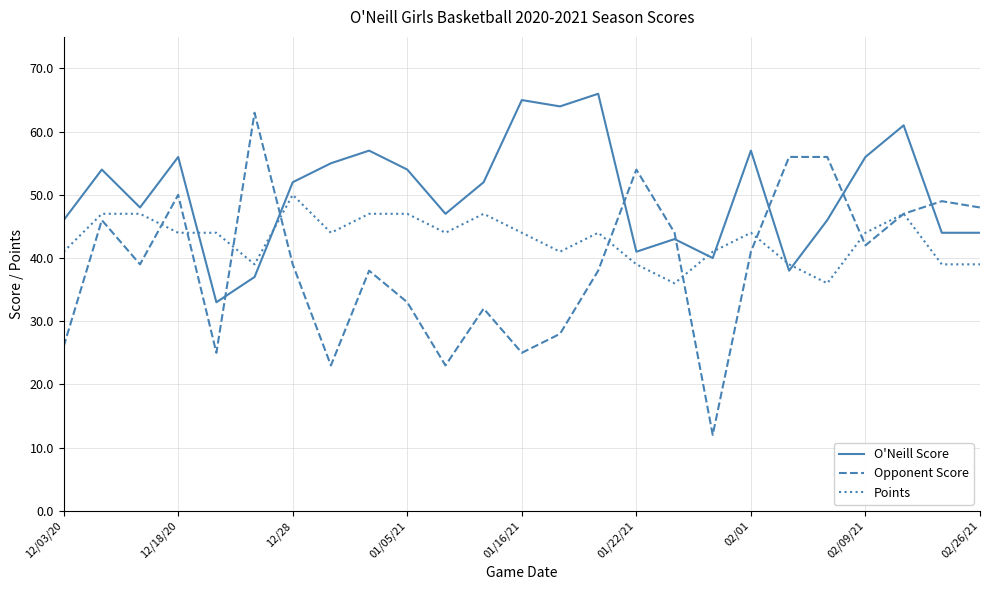

Which series has the largest total across all categories?

O'Neill Score